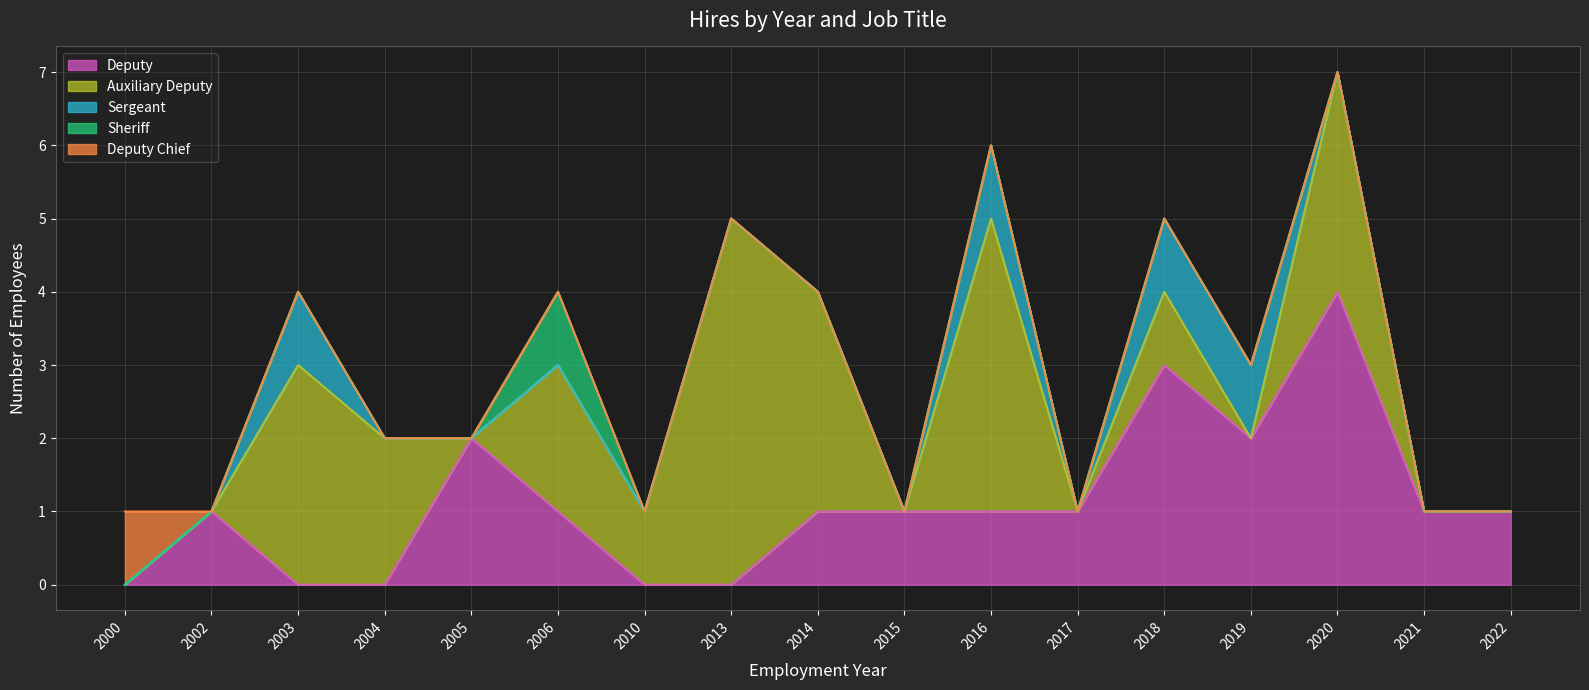

What is the total value across all series at 2018?

5